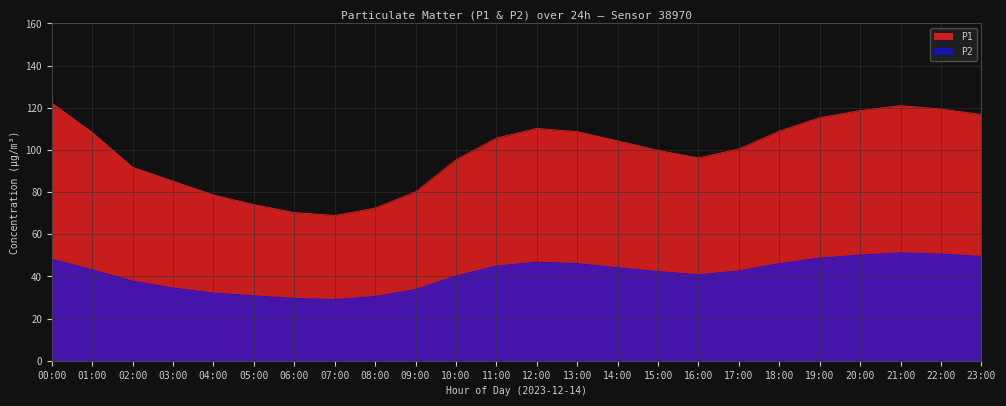

What is the difference between the P2 values at 01:00 and 00:00?

5.1